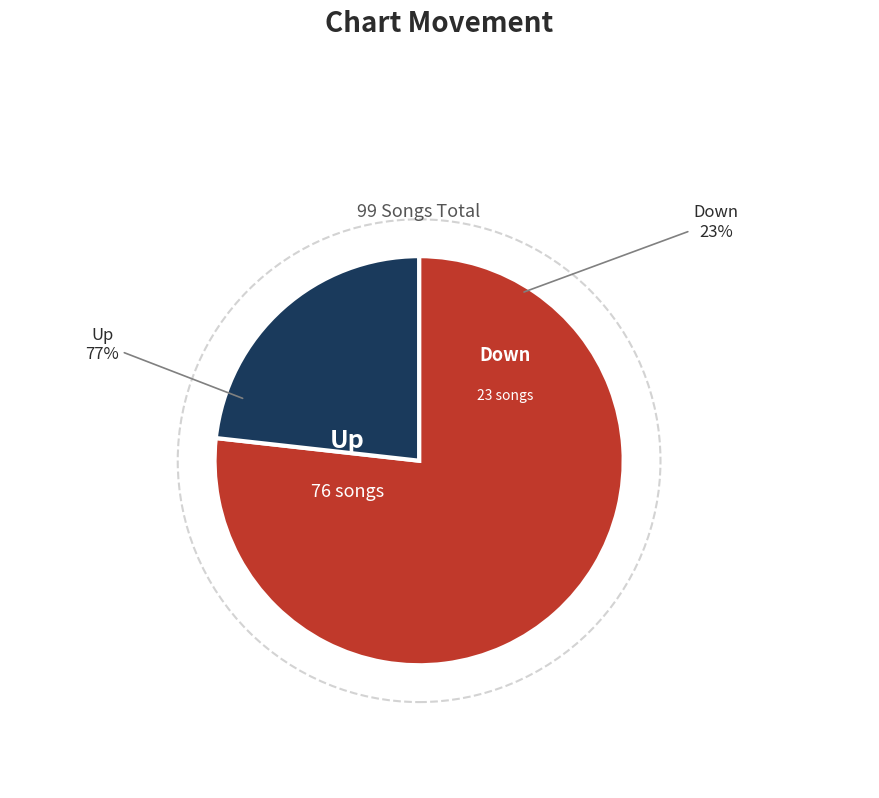

Combined, do down and up account for over 50%?

Yes